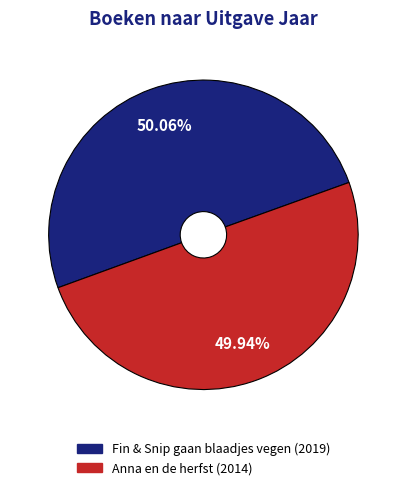

What is the ratio of the value at Fin & Snip gaan blaadjes vegen to the value at Anna en de herfst?

1.0